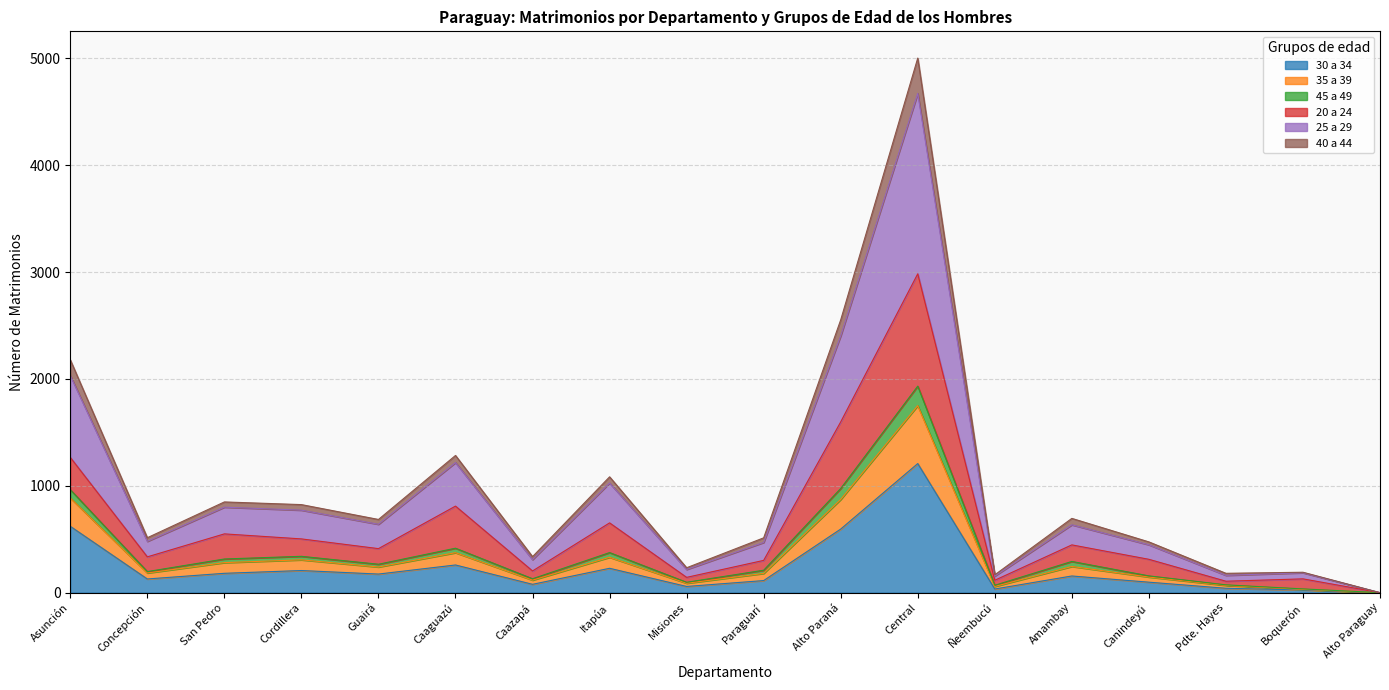

What position from the right is Paraguarí?

9